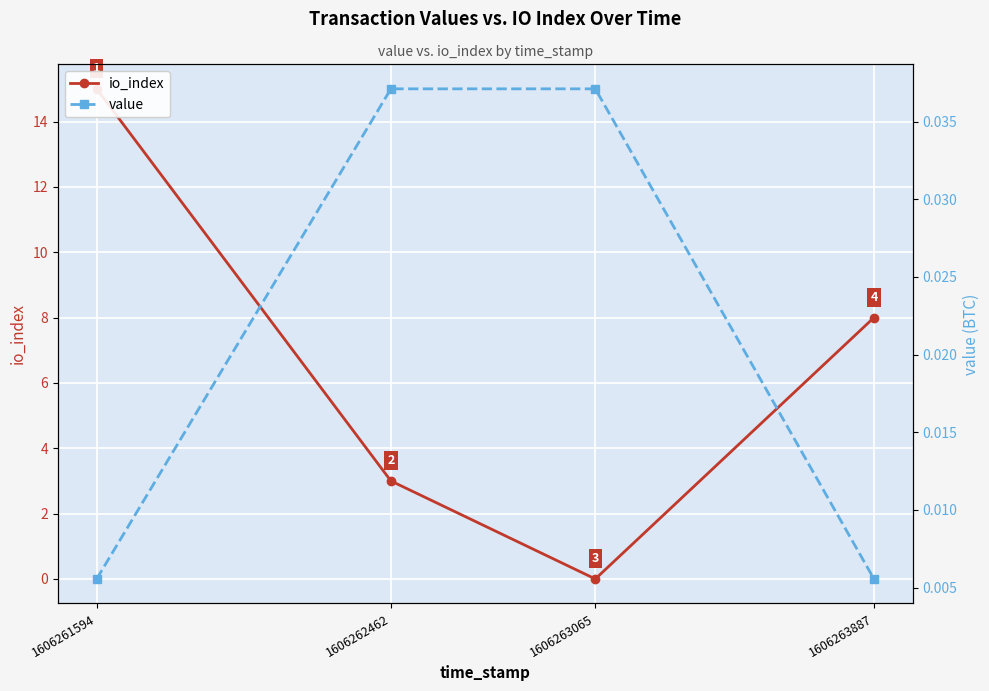

How many lines are shown in the chart?

2